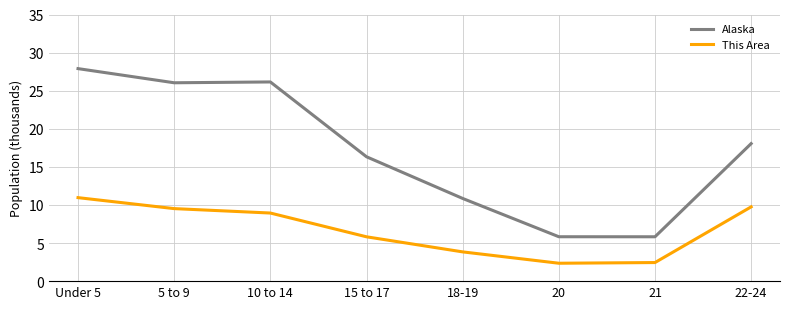

What is the sum of all Alaska values?

137.0